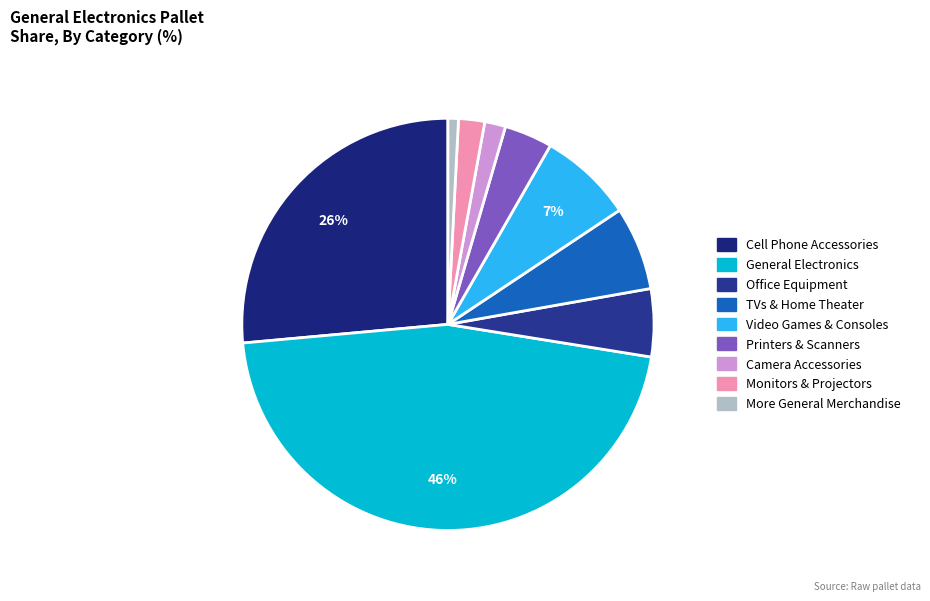

Which slice is the largest?

General Electronics